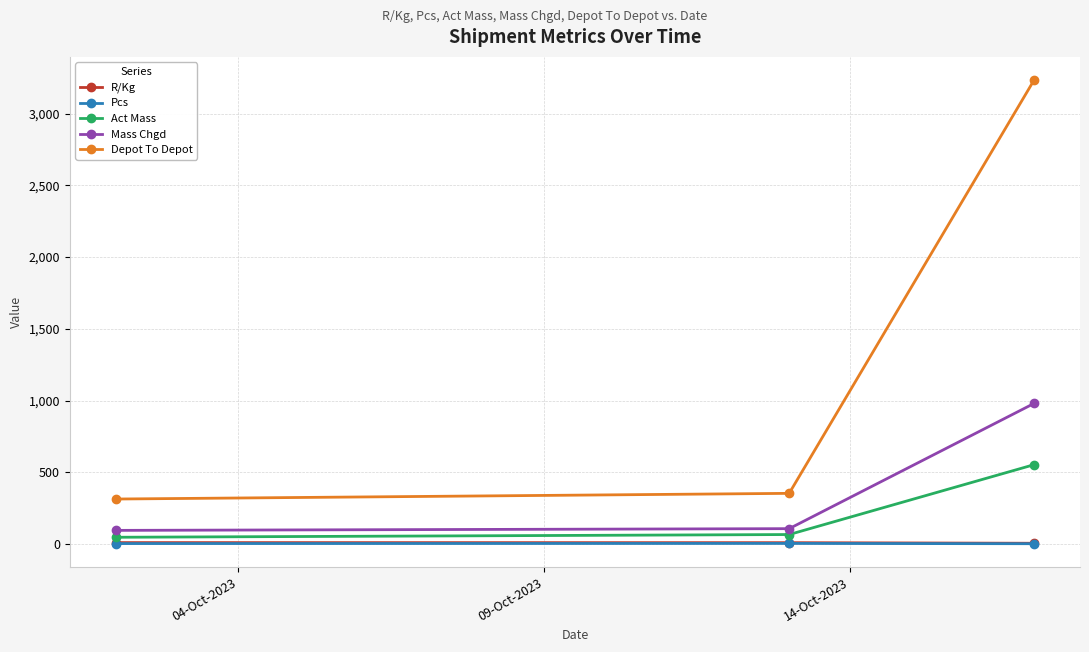

What is the value of the Mass Chgd point at the 2nd from the left?

107.0